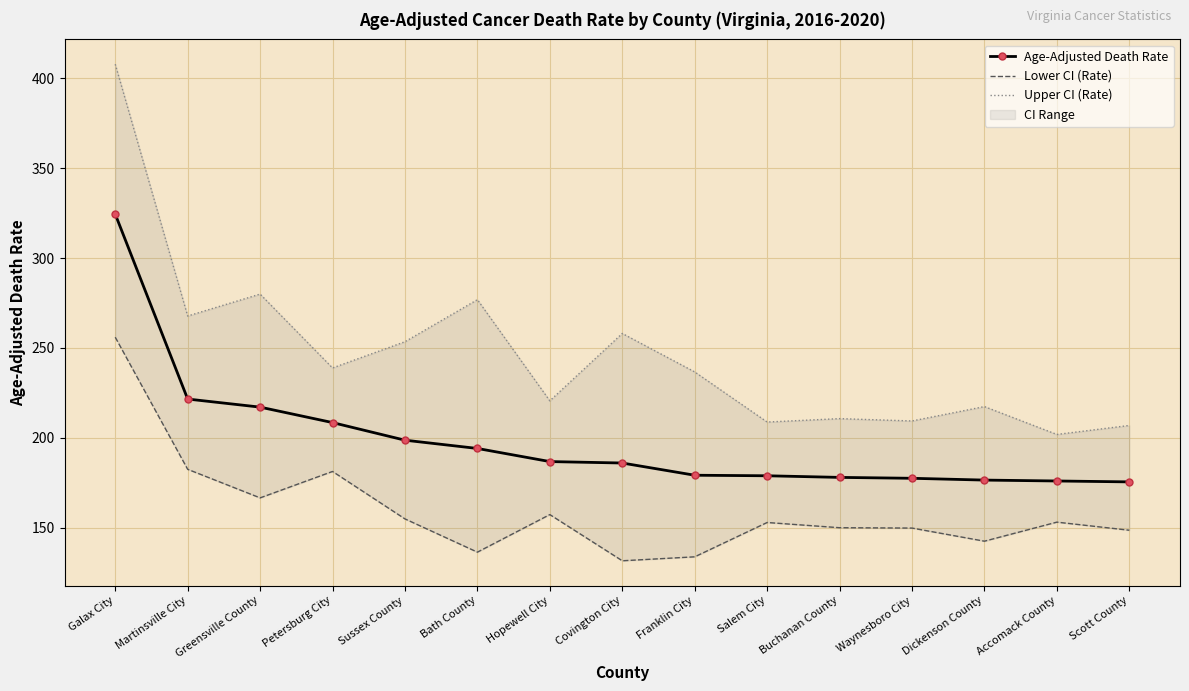

True or false: Age-Adjusted Death Rate and Lower CI (Rate) cross at least once.

False